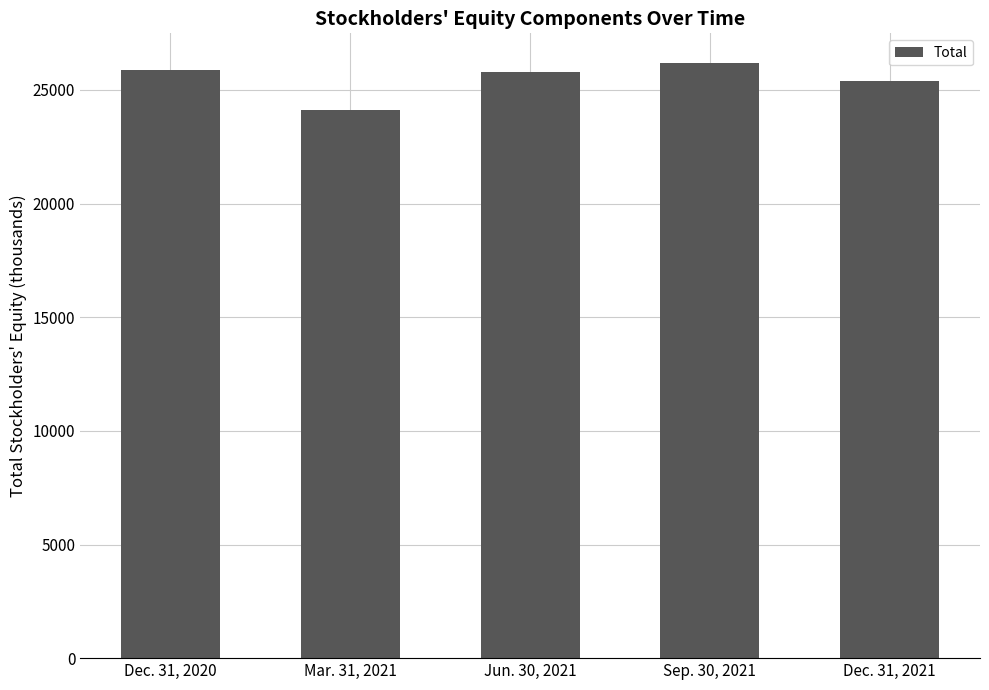

What is the value of the 1st bar from the left?

25892